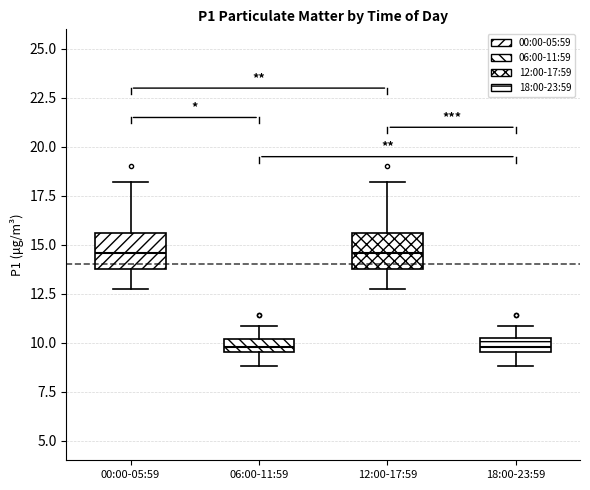

Where is the lower edge of the box for 00:00-05:59 on the y-axis? The values are not printed on the chart, so give them approximately, as read against the axis.

14.0